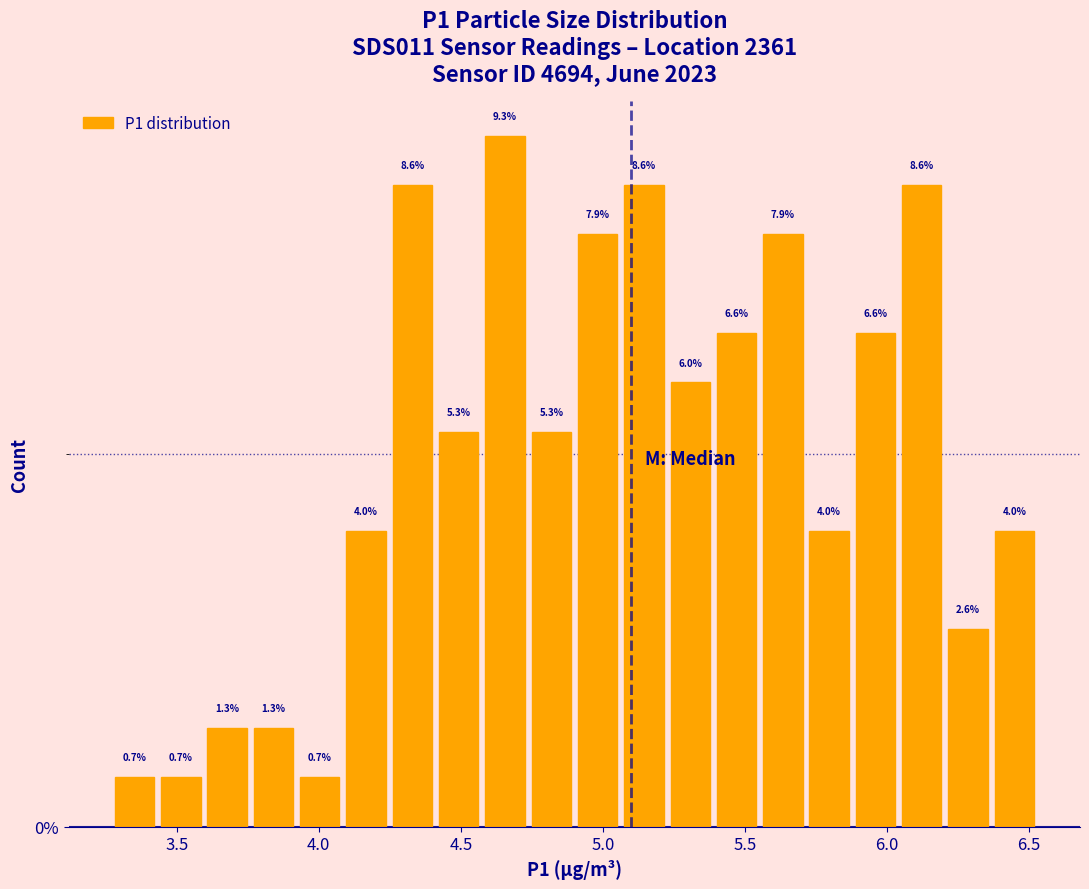

Around what value on the x-axis is the tallest bar? Give the approximate position of its centre, as read against the axis.

4.65